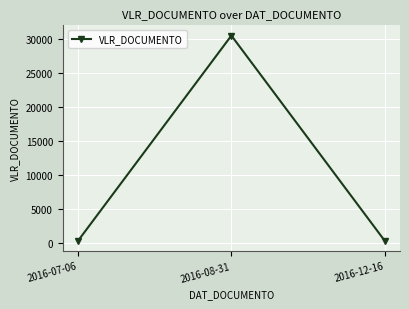

Read the value at 2016-07-06, to the nearest 100.

300